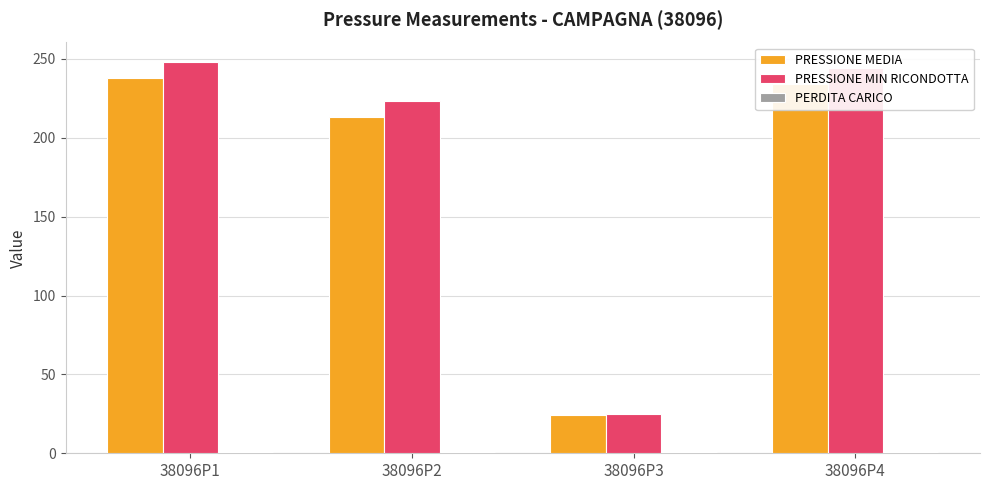

What is the minimum value shown in the chart?

1